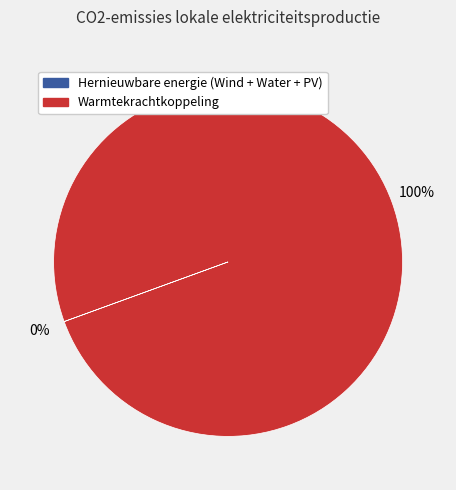

Does any single category account for the majority?

Yes